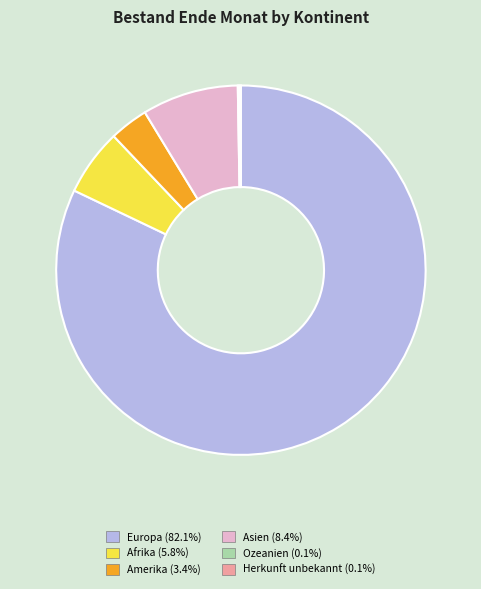

Does Afrika account for over 50% of the chart?

No